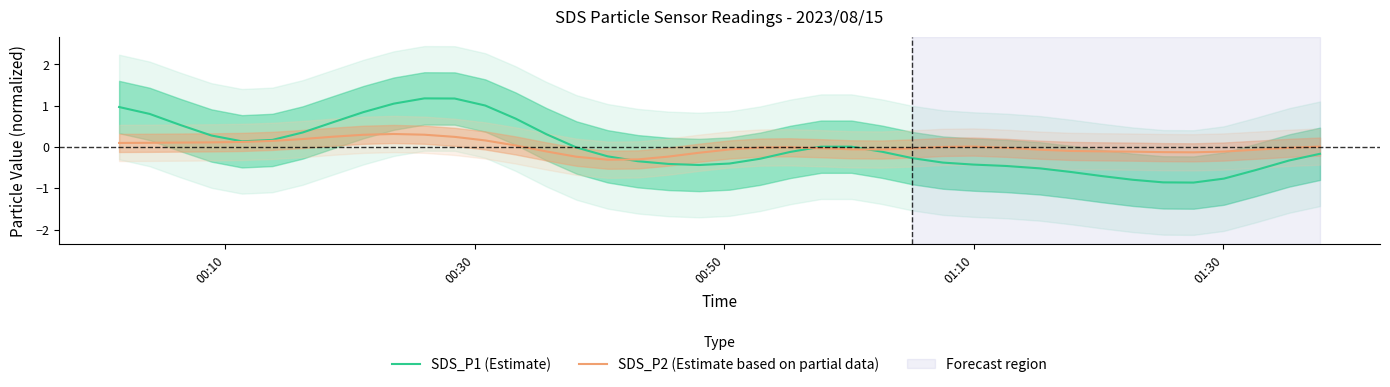

List the series in order of their peak value, highest first.

SDS_P1 (Estimate), SDS_P2 (Estimate based on partial data)